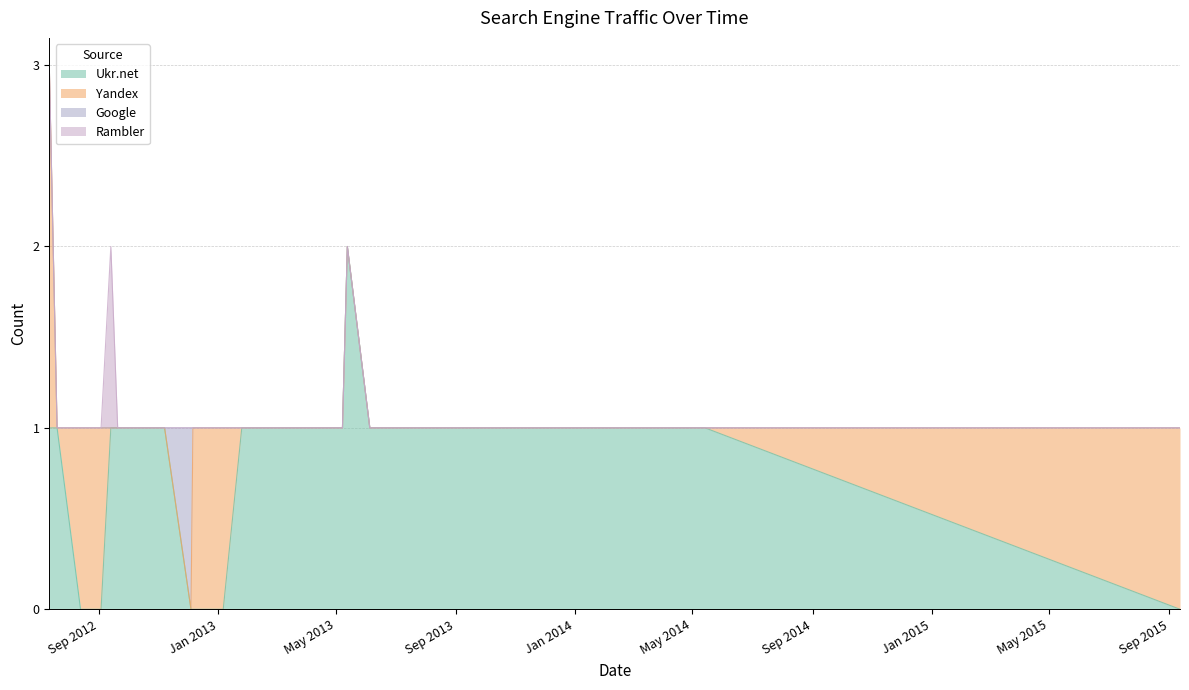

What is the spread (max minus min) of values at 2013-05-08?

1